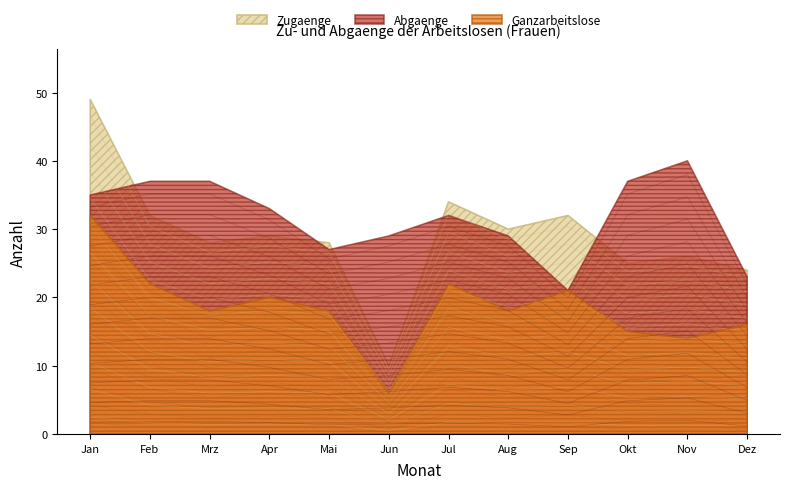

Is it true that Ganzarbeitslose equals 2.7 at Aug?

False